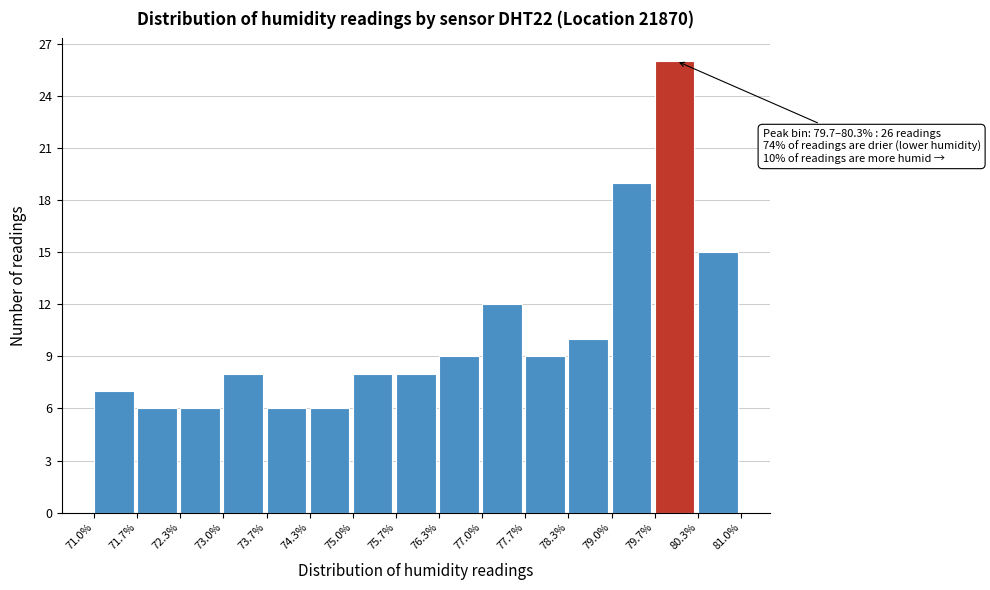

Which range on the x-axis has the tallest bar?

79.7% to 80.3%